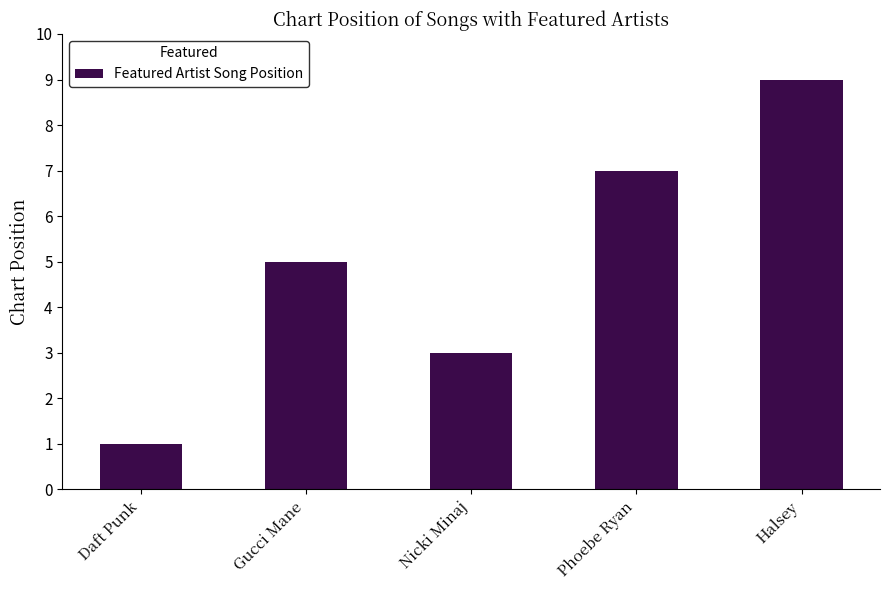

What is the label of the 2nd bar from the right?

Phoebe Ryan